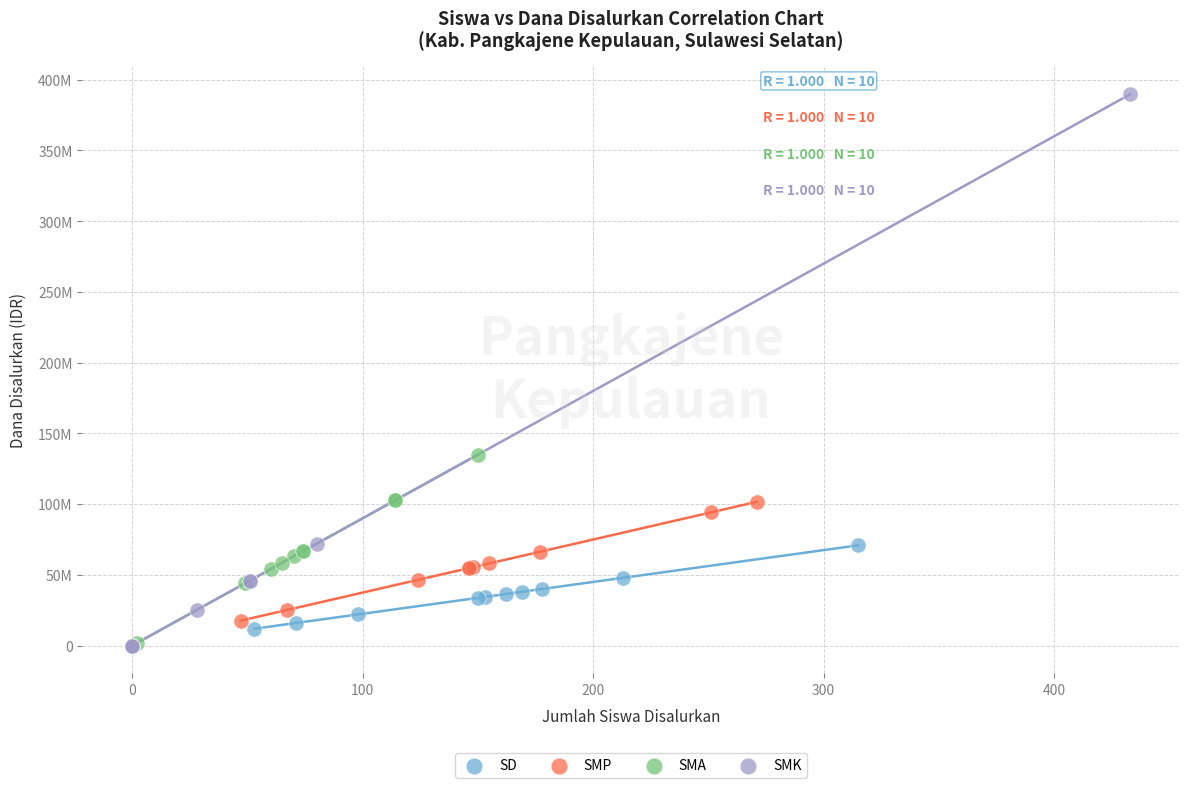

Which series has the largest Y range (max minus min)?

SMK